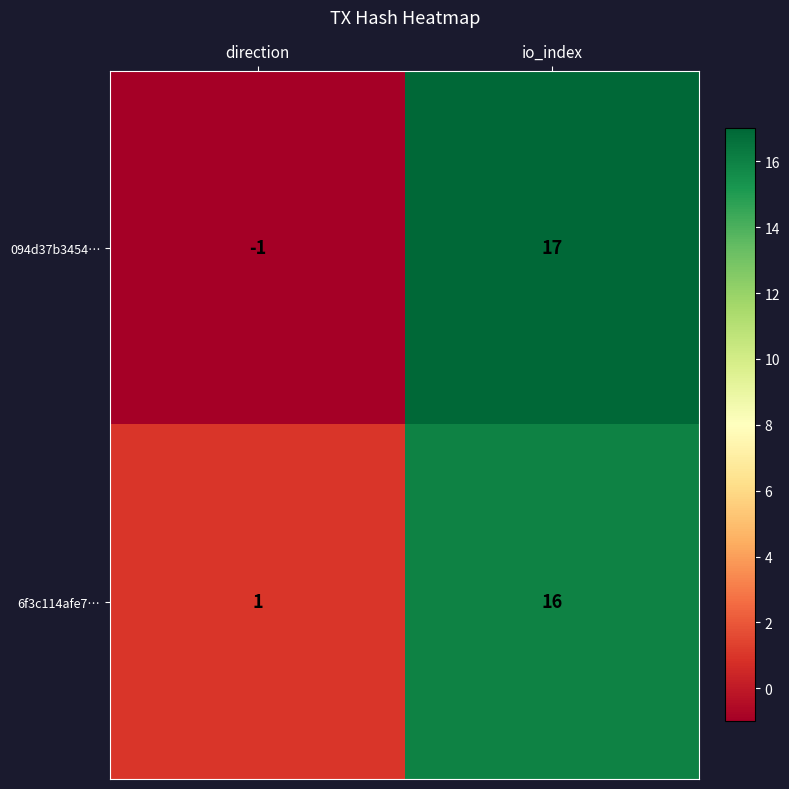

Count the number of data series in this chart.

2